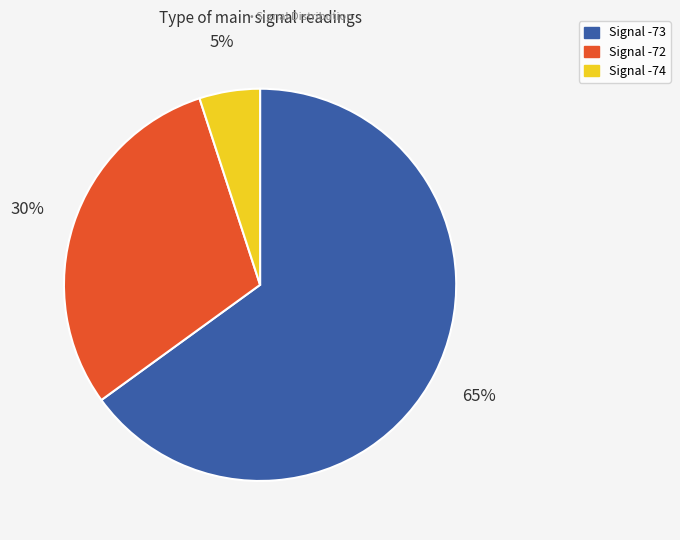

To the nearest percent, what is the average slice percentage?

33%